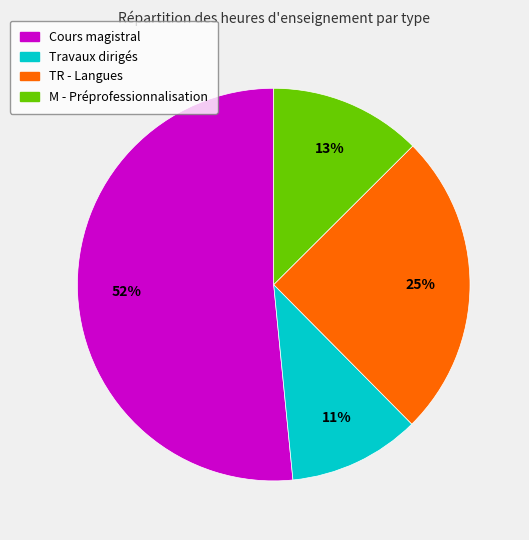

Does any single category account for the majority?

Yes